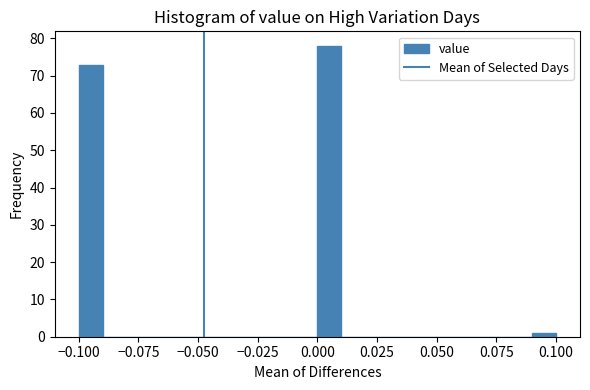

Around what value on the x-axis is the tallest bar? Give the approximate position of its centre, as read against the axis.

0.005